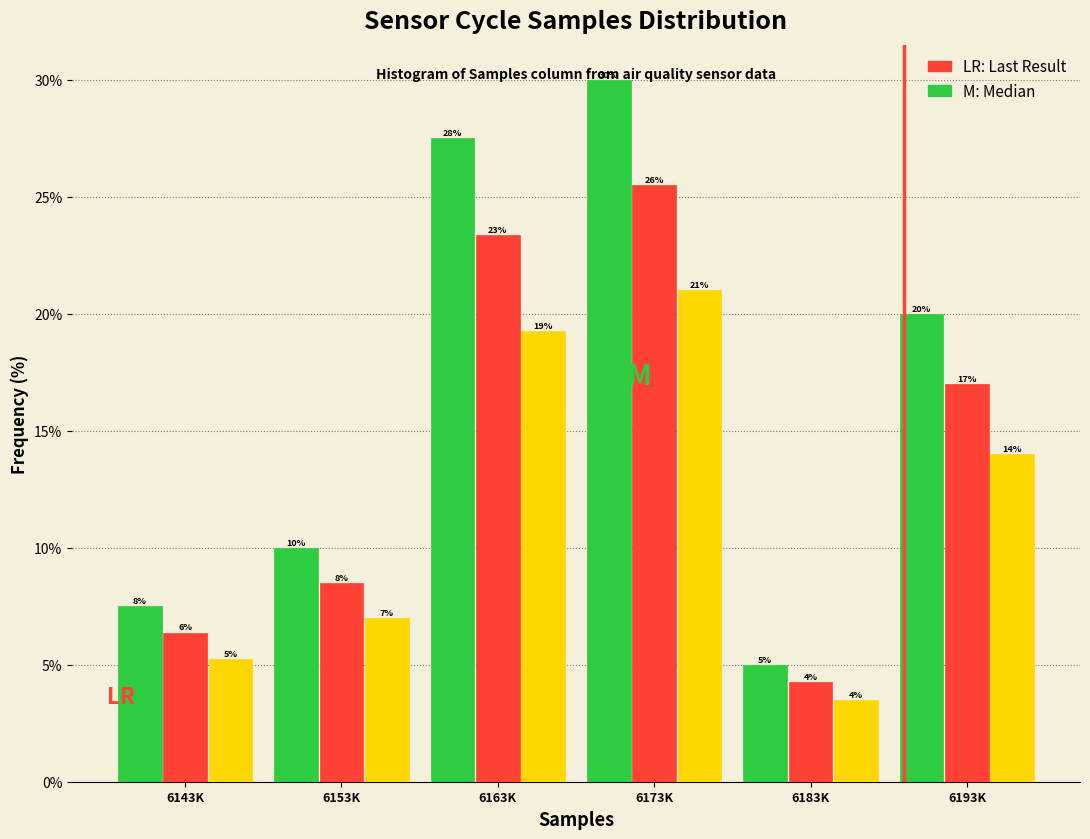

What is the total value across all series at 6193K?

51.0